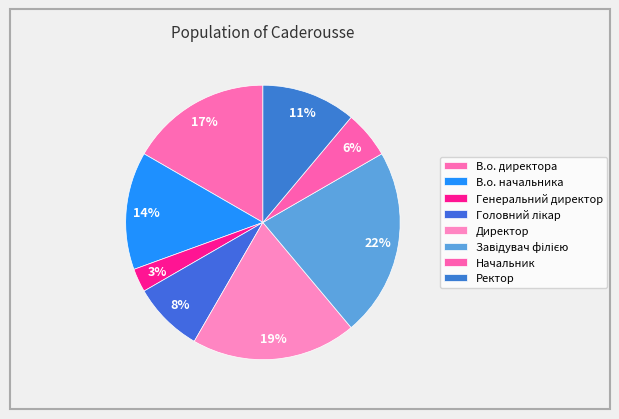

Is it true that Ректор is 11% of the pie?

True